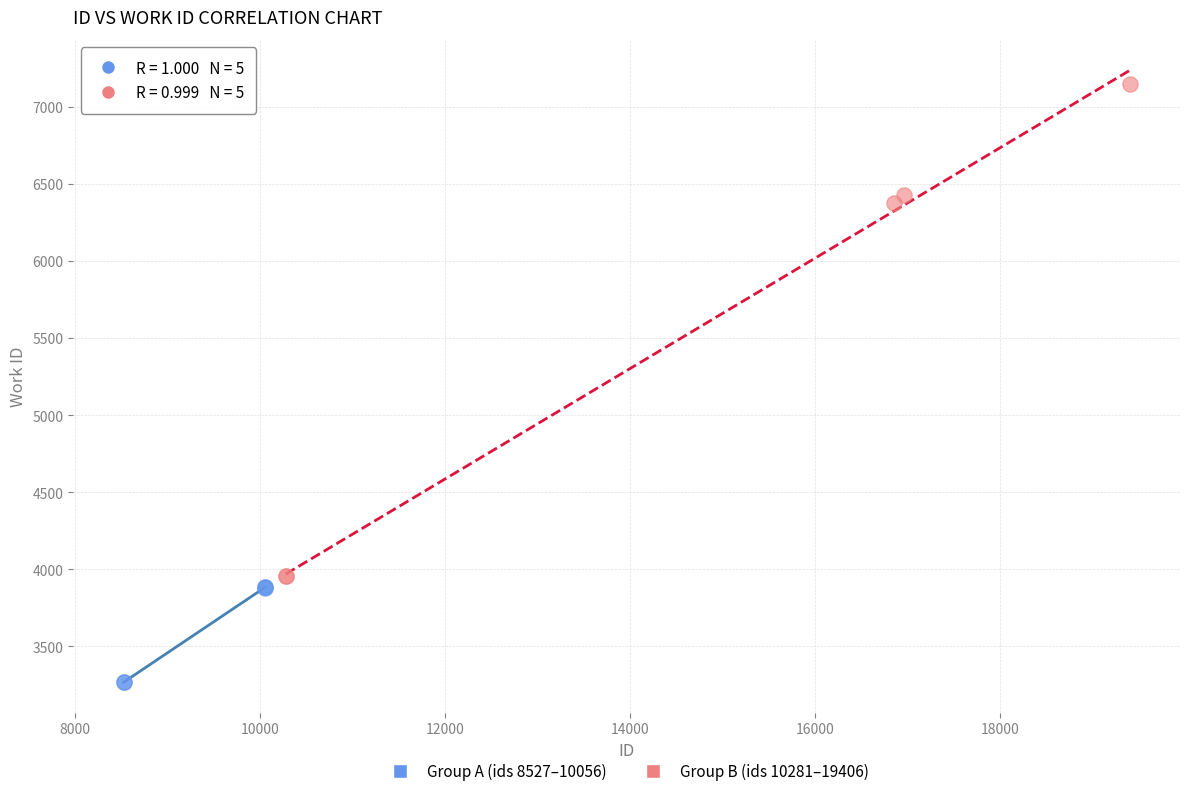

Which series contains the lowest Y value?

Group A (ids 8527–10056)